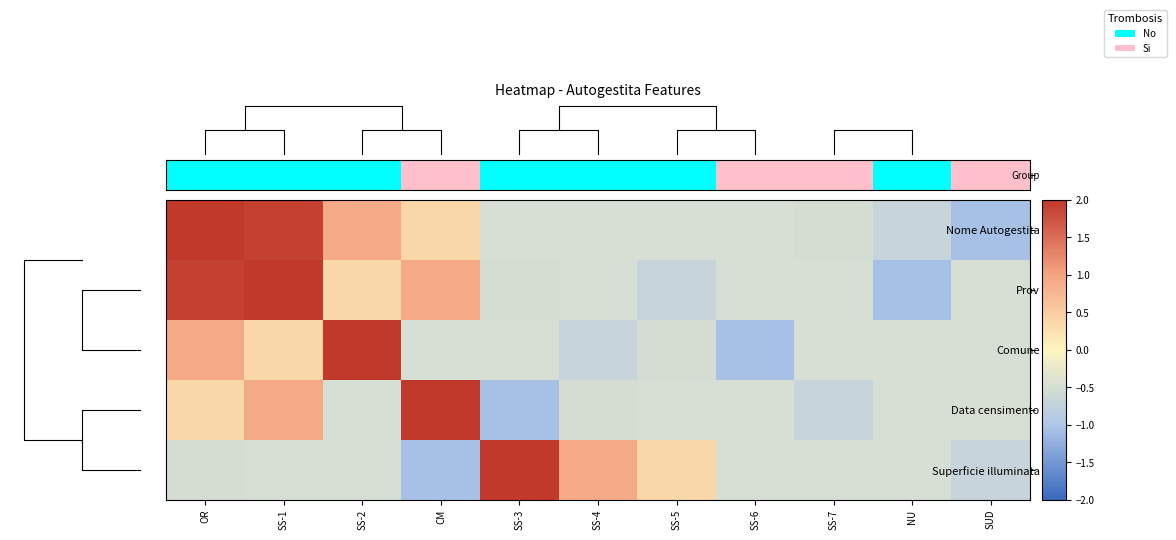

List the series in order of their peak value, lowest first.

Nome Autogestita, Prov, Comune, Data censimento, Superficie illuminata